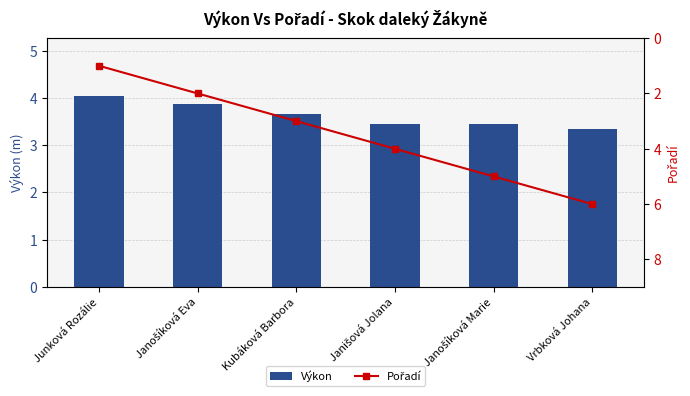

What is the average value of the Pořadí series?

3.5